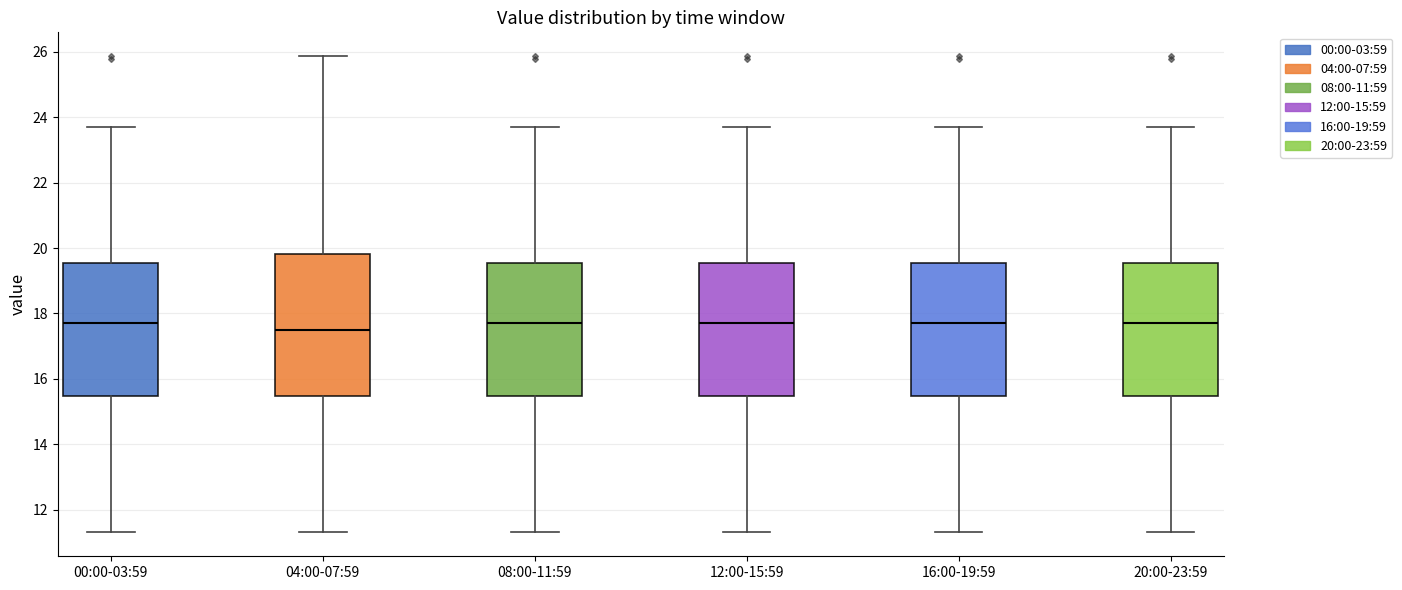

Reading left to right, read every box against the y-axis: the position of its median line, the range the box covers, and the ends of its whiskers. The values are not printed on the chart, so give them approximately, as read against the axis.

00:00-03:59: median 17.8, box 15.4 to 19.6, whiskers 11.4 to 23.8
04:00-07:59: median 17.6, box 15.4 to 19.8, whiskers 11.4 to 25.8
08:00-11:59: median 17.8, box 15.4 to 19.6, whiskers 11.4 to 23.8
12:00-15:59: median 17.8, box 15.4 to 19.6, whiskers 11.4 to 23.8
16:00-19:59: median 17.8, box 15.4 to 19.6, whiskers 11.4 to 23.8
20:00-23:59: median 17.8, box 15.4 to 19.6, whiskers 11.4 to 23.8